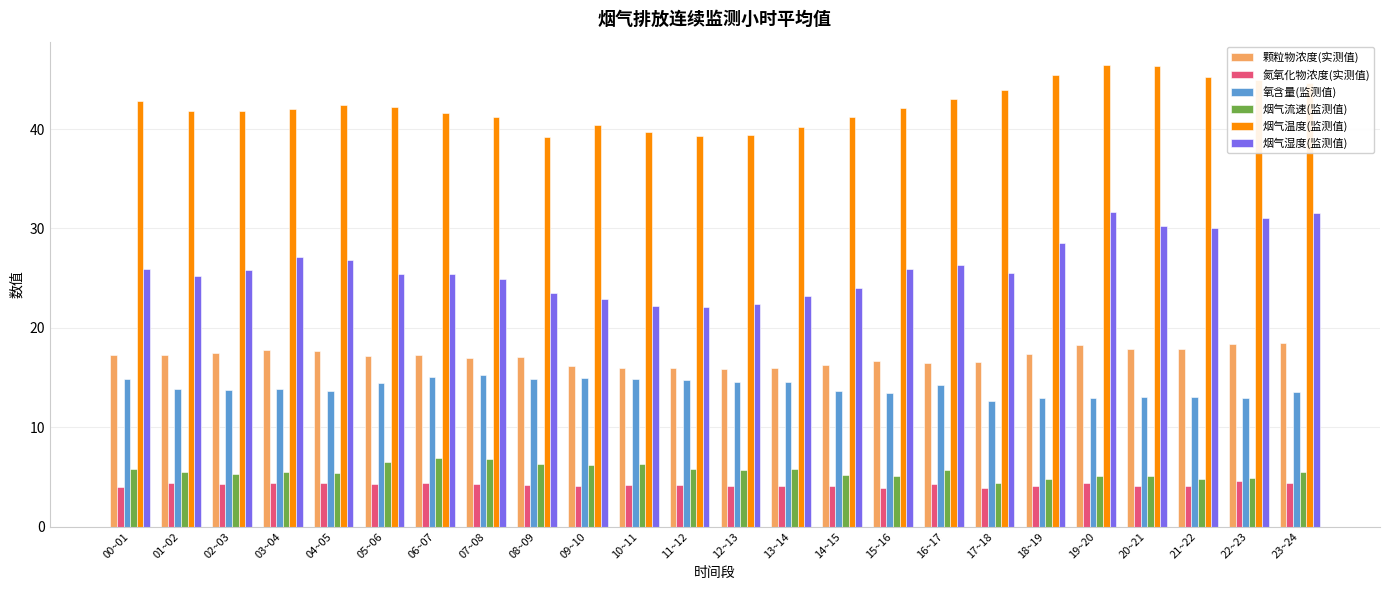

What is the total value across all series at 21~22?

115.0